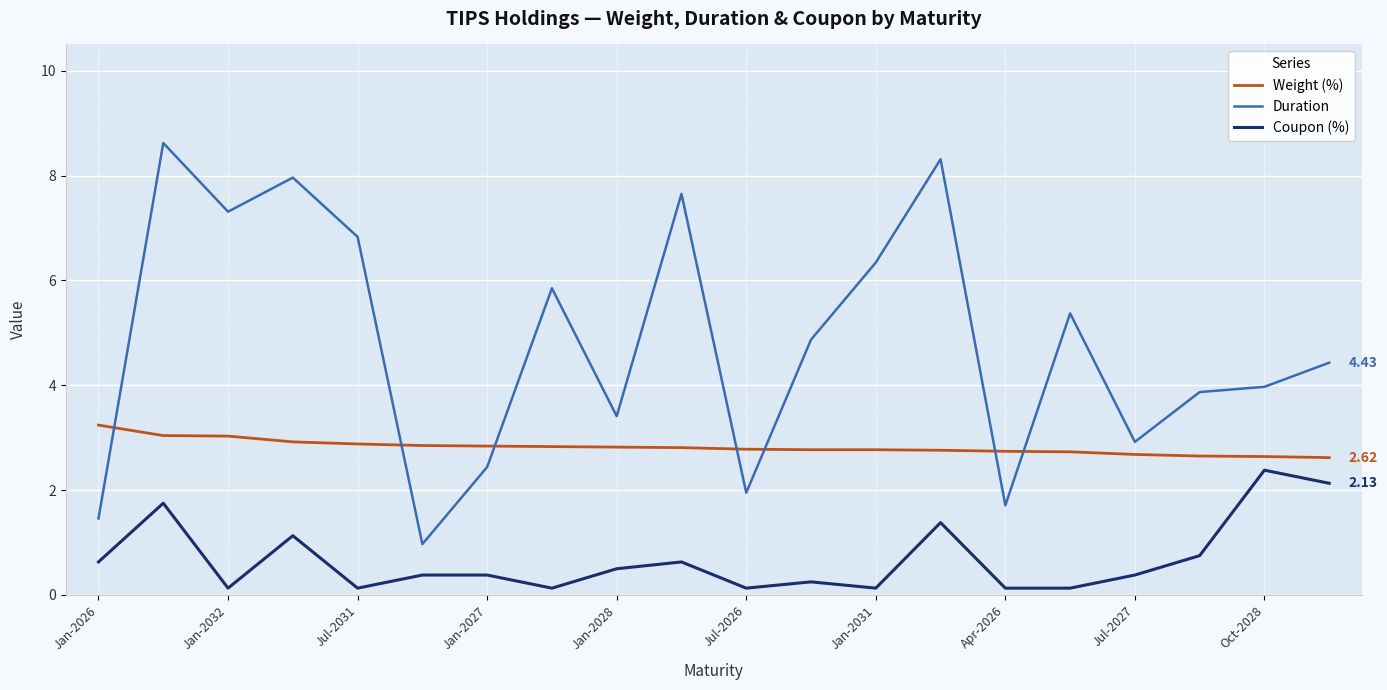

Rank the series by their maximum value, from highest to lowest.

Duration, Weight (%), Coupon (%)